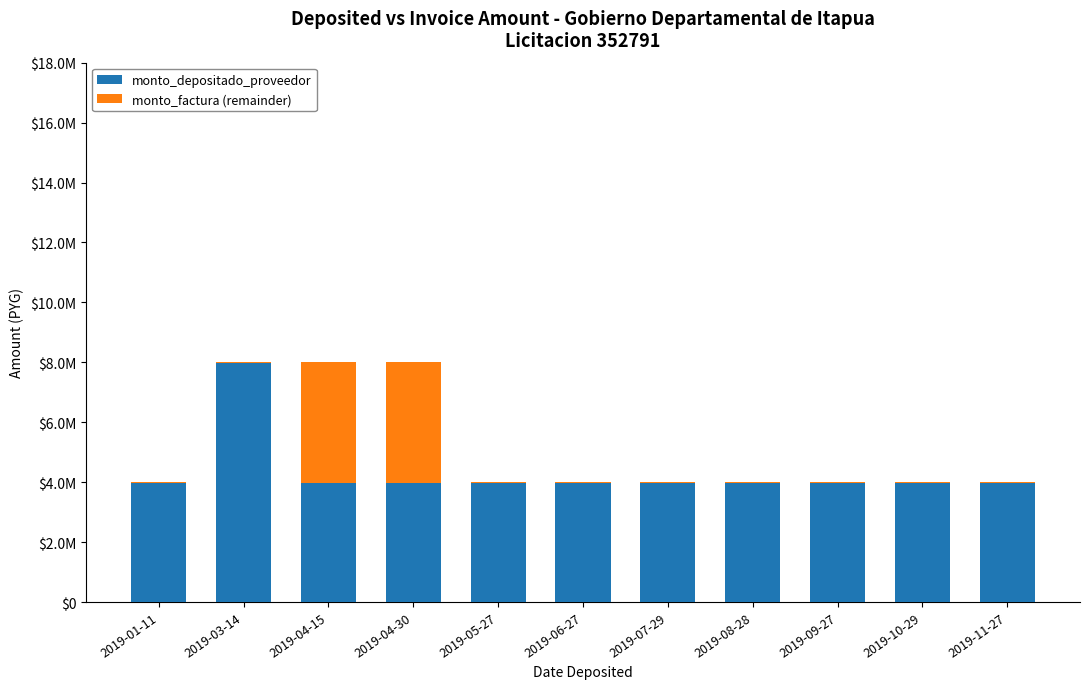

Are the bars grouped side by side (vs. stacked)?

No